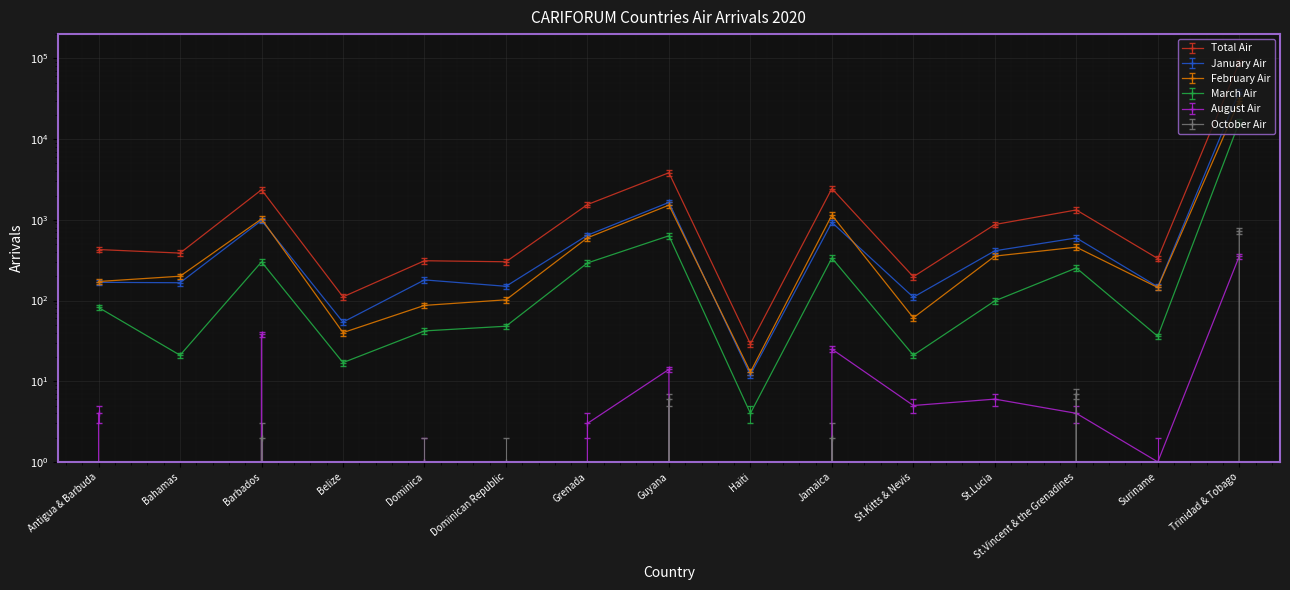

The March Air series shows 64.5 at Dominican Republic. True or false?

False